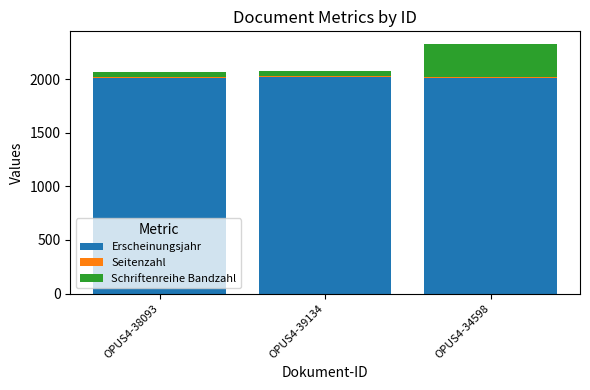

At which category is the sum across all series the highest?

OPUS4-34598